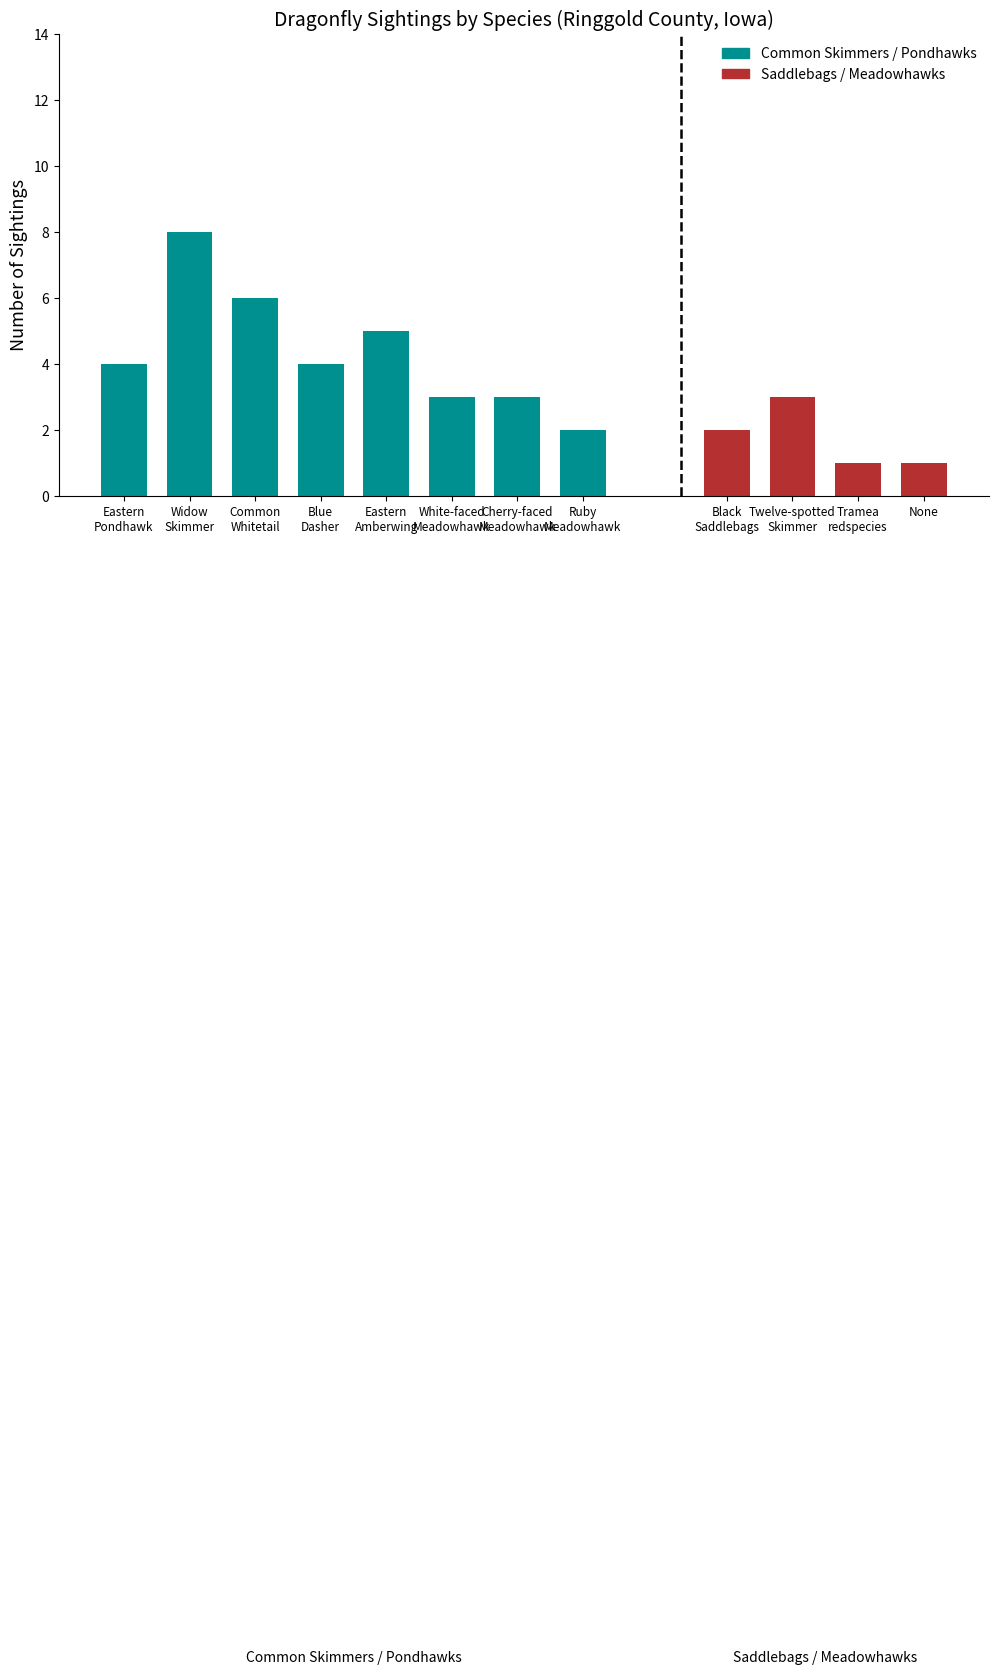

Between Eastern Pondhawk and Widow Skimmer, which is larger?

Widow Skimmer